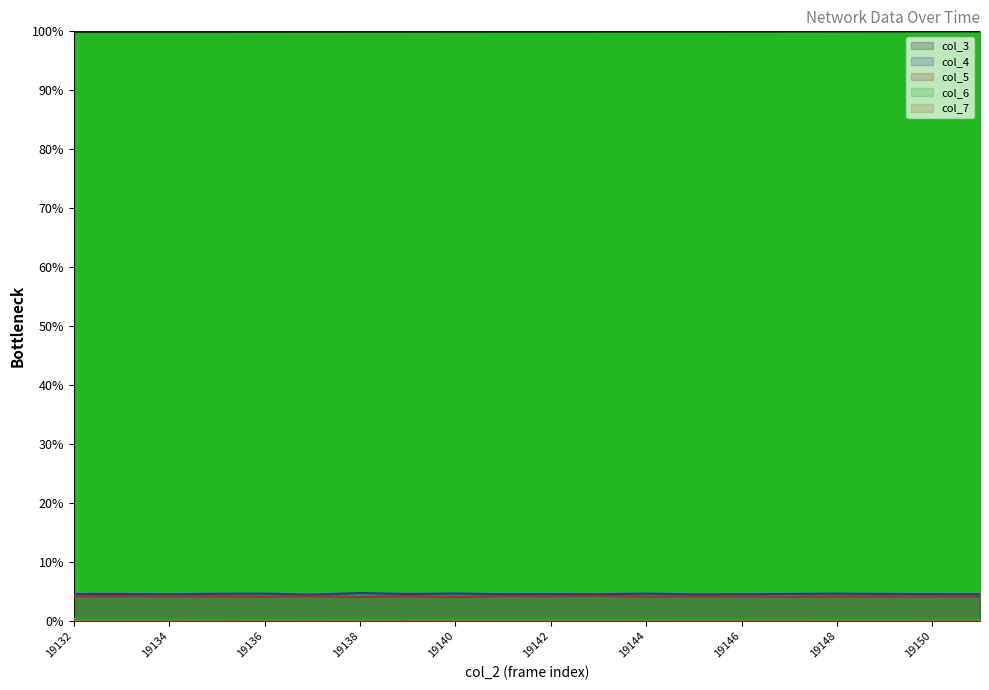

What are all the series names shown in the legend?

col_3, col_4, col_5, col_6, col_7